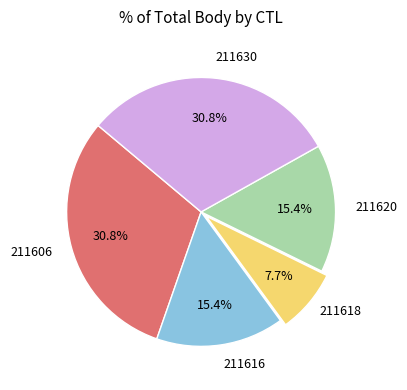

Is there any slice that represents more than half of the pie?

No